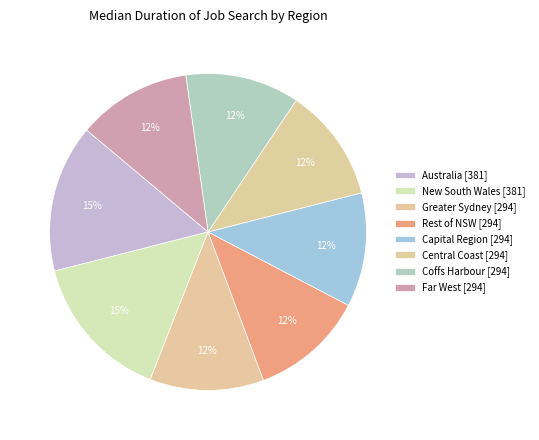

True or false: Greater Sydney [294] accounts for 1% of the total.

False